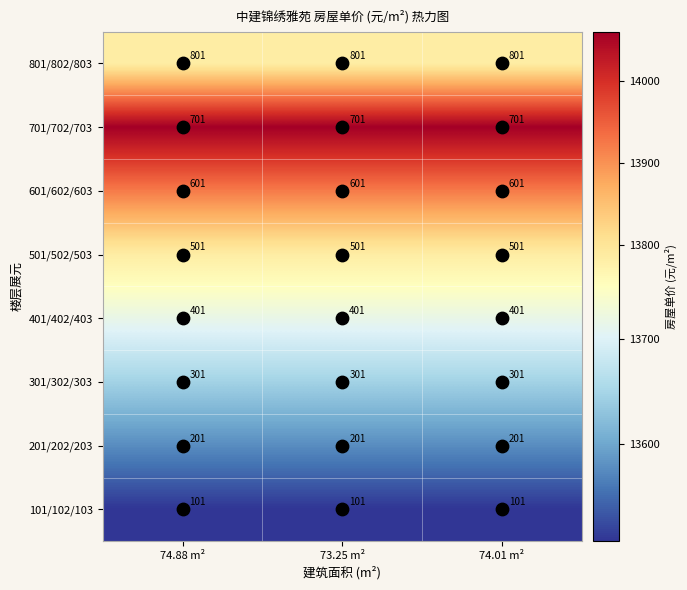

What is the lowest value of the 701/702/703 series?

701